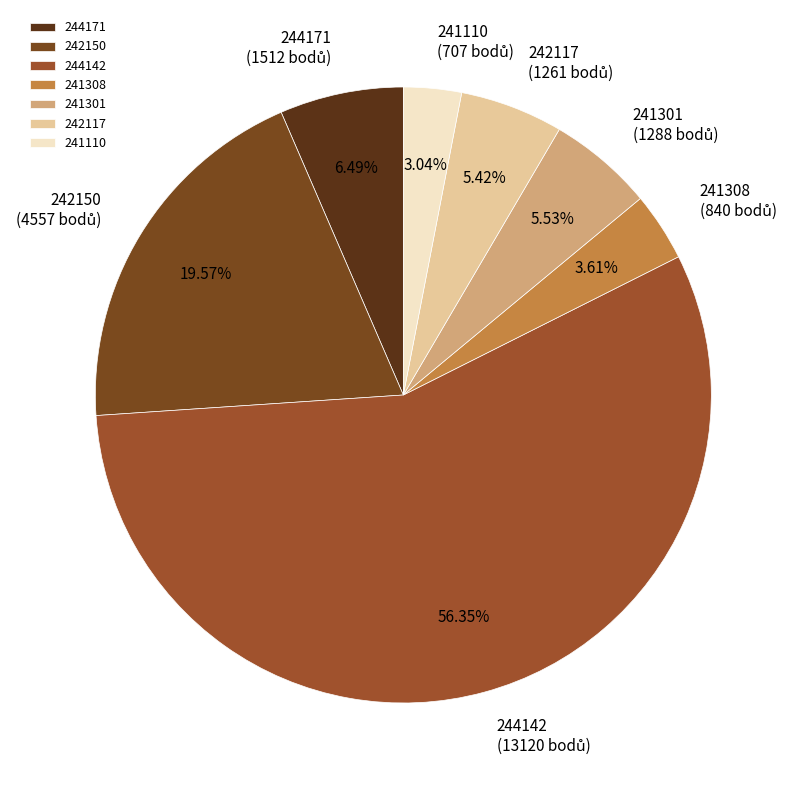

To the nearest percent, what portion does 241301 represent?

6%